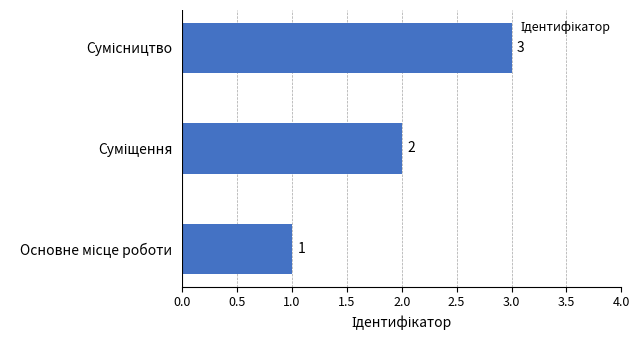

What is the greatest value displayed?

3